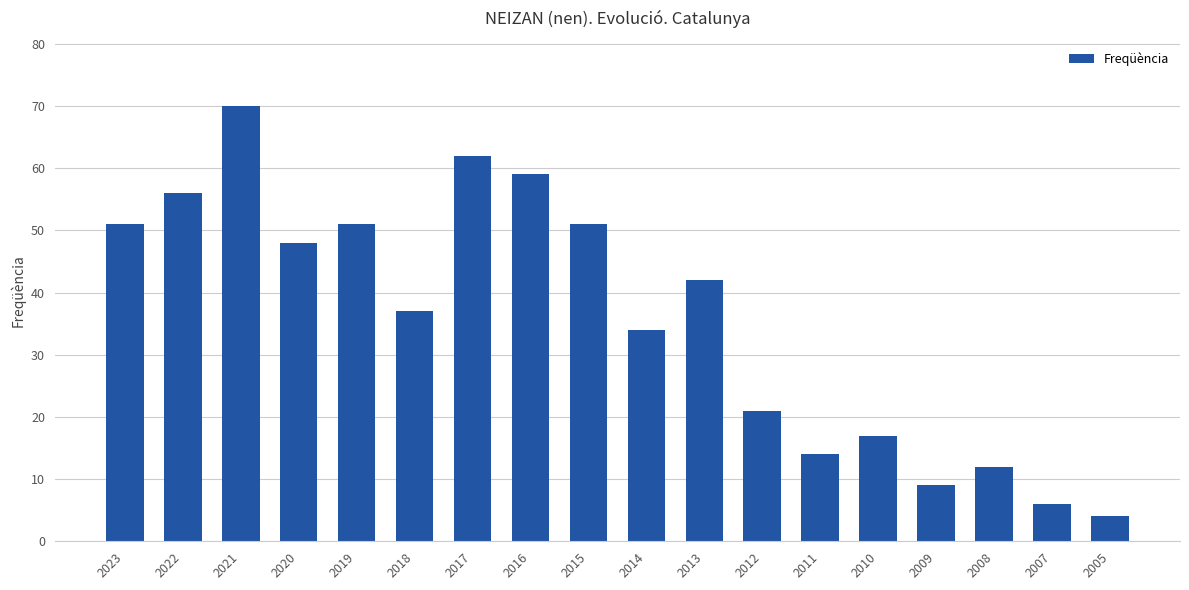

What is the sum of all values?

644